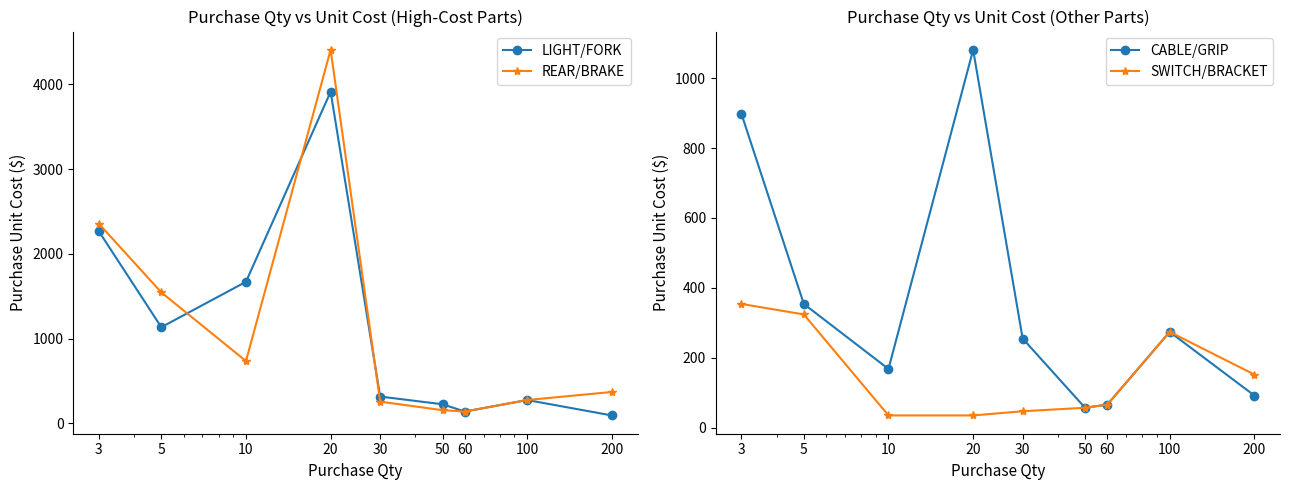

What is the total value across all series at 30?

872